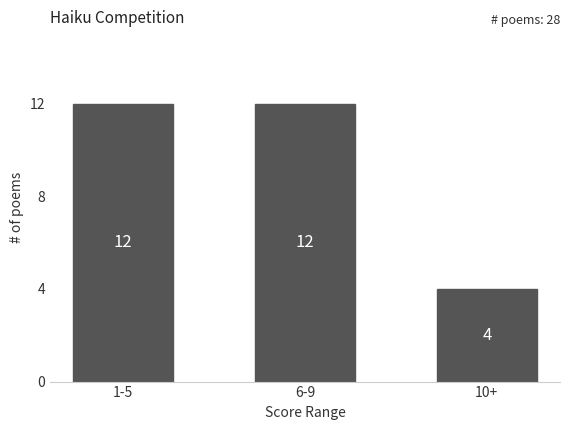

Reading left to right, what are all the values shown in this chart?

12	12	4